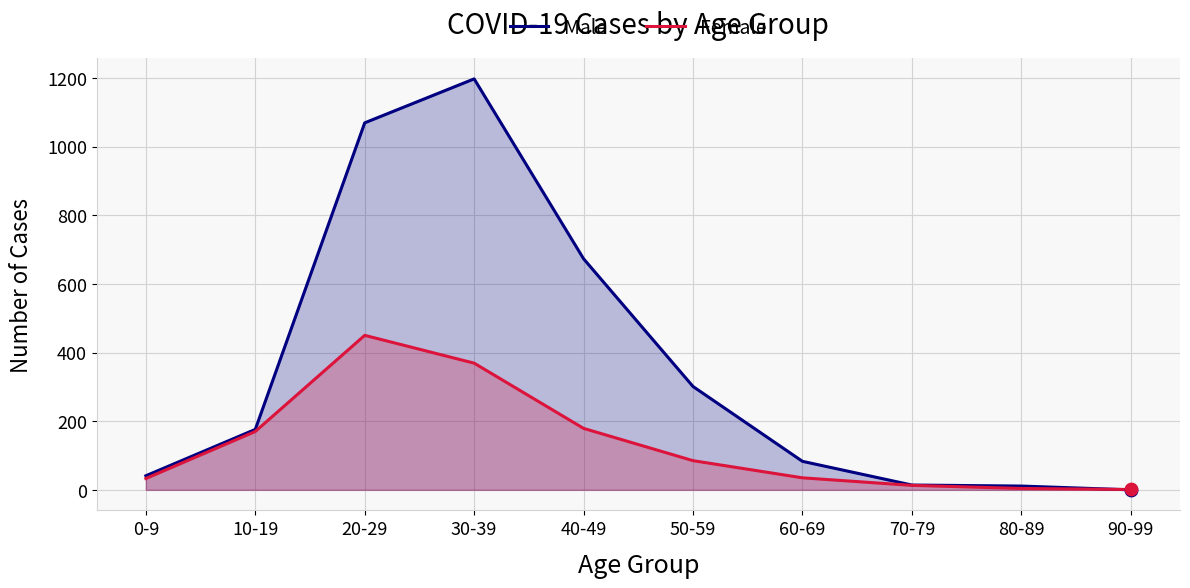

What are all the series names shown in the legend?

Male, Female